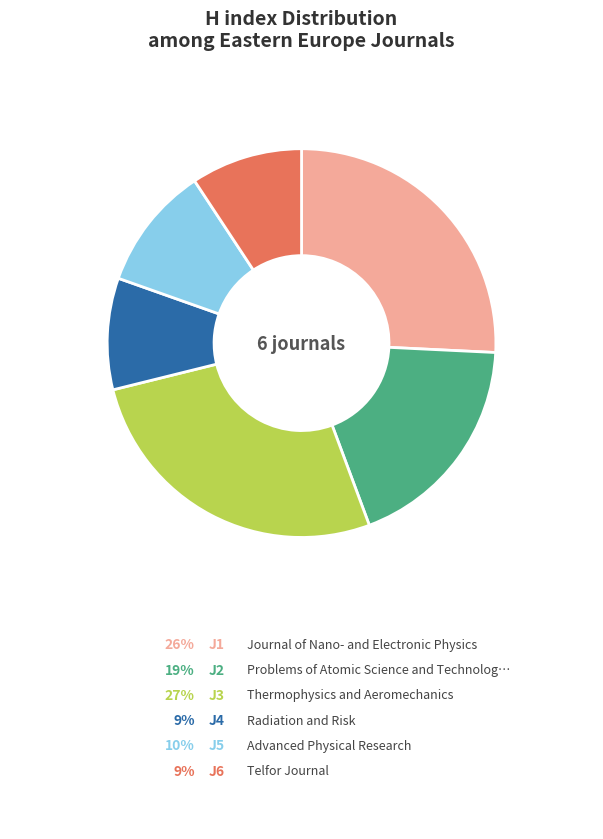

Is there any slice that represents more than half of the pie?

No